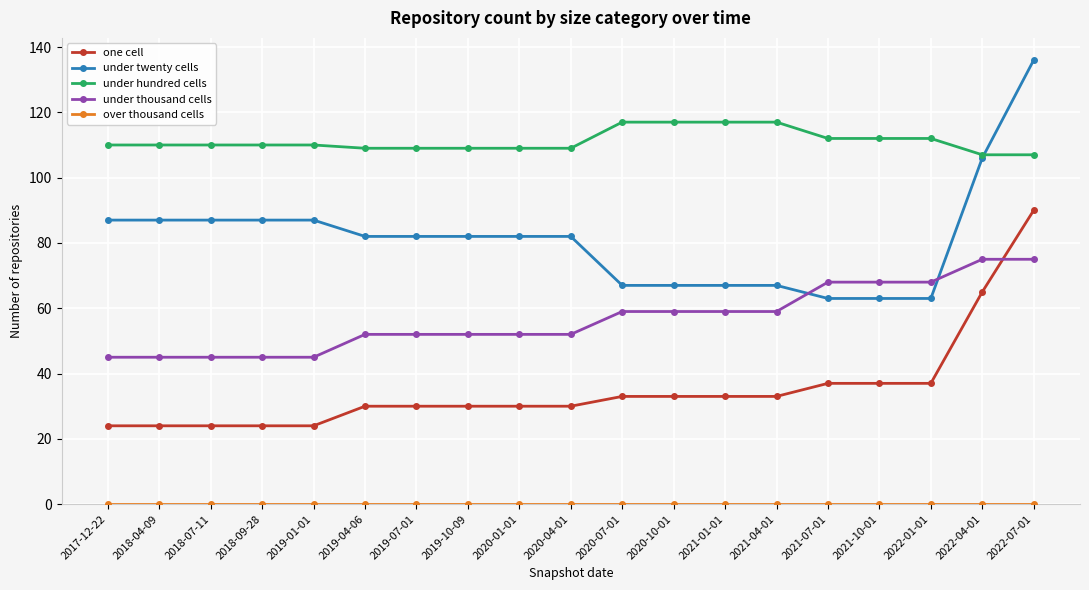

Is this an area chart (filled region under the line)?

No